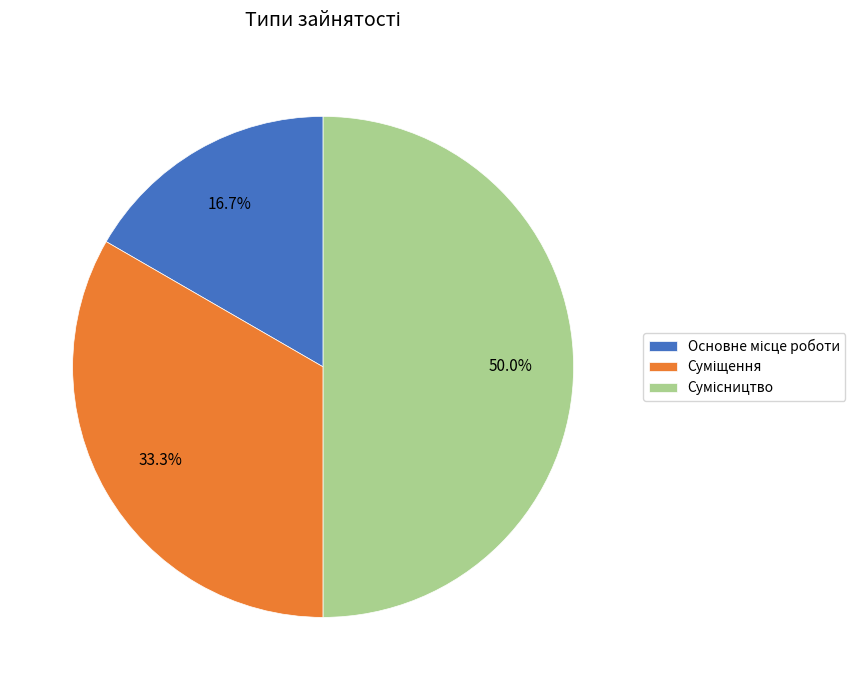

What percentage is the Основне місце роботи slice, to the nearest percent?

17%